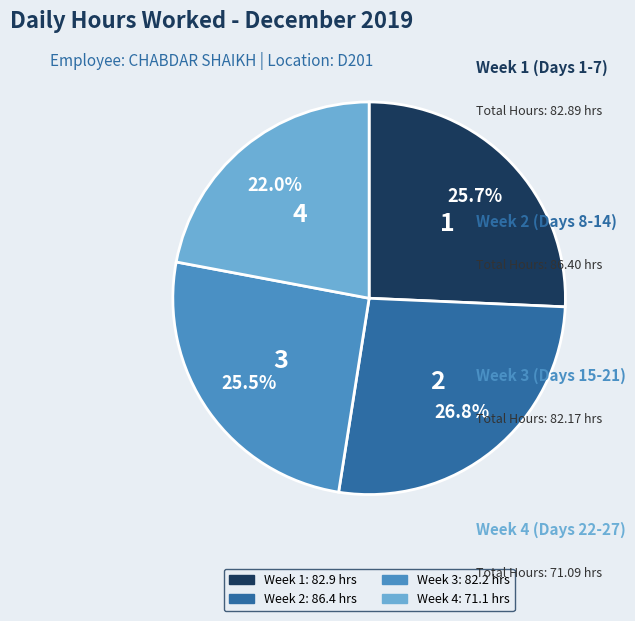

Is there any slice that represents more than half of the pie?

No